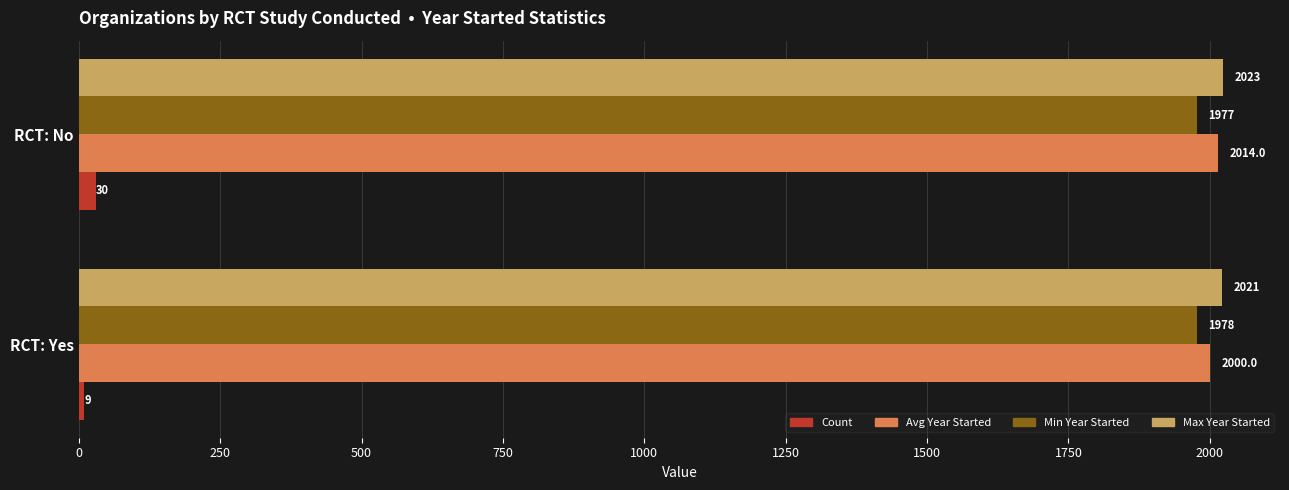

At which label does Max Year Started reach its peak?

RCT: No